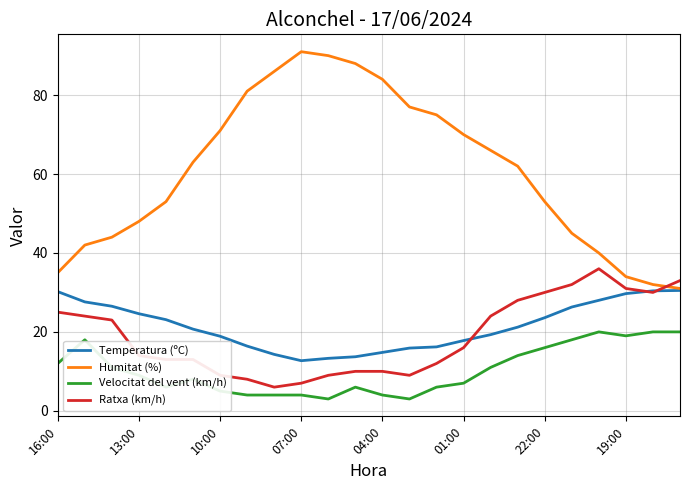

True or false: Velocitat del vent (km/h) and Temperatura (ºC) cross at least once.

False